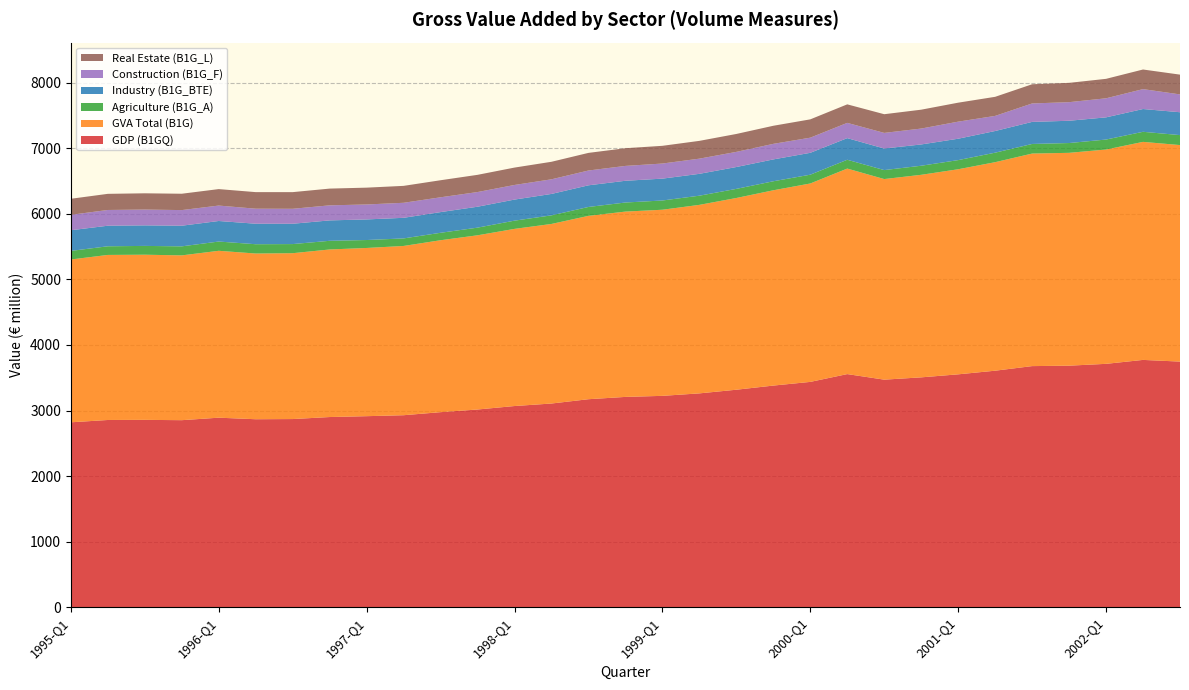

Reading left to right, list all the values displayed in this chart.

GDP (B1GQ): 2820.4	2855.8	2857.7	2852.9	2890.9	2867.3	2870.0	2900.8	2913.9	2928.6	2975.2	3015.8	3068.7	3107.0	3172.8	3208.0	3224.0	3261.8	3317.6	3380.8	3437.0	3556.1	3471.2	3506.3	3552.4	3607.8	3677.9	3684.5	3712.5	3772.5	3746.8
GVA Total (B1G): 2484.3	2518.4	2519.9	2514.5	2546.4	2528.5	2530.7	2556.8	2566.6	2582.6	2623.4	2658.1	2703.0	2740.0	2797.7	2827.6	2839.8	2876.4	2925.4	2979.9	3027.4	3136.0	3060.8	3090.5	3129.1	3181.6	3243.1	3247.6	3270.1	3326.8	3303.8
Agriculture (B1G_A): 131.0	132.0	134.4	137.7	141.3	141.9	139.1	132.2	121.2	115.1	113.6	116.7	125.5	131.1	135.7	138.4	141.1	139.9	139.1	137.6	134.2	134.4	136.8	138.4	139.5	145.1	146.5	149.5	152.2	153.7	152.0
Industry (B1G_BTE): 315.2	313.7	313.4	315.0	313.6	312.8	310.1	311.5	314.3	314.4	315.7	319.2	321.7	326.9	330.4	331.8	333.6	333.6	333.6	333.4	333.8	330.0	329.3	324.8	326.4	330.7	336.7	339.9	338.6	347.6	348.9
Construction (B1G_F): 235.5	240.2	241.3	238.4	235.4	229.3	228.4	229.7	228.3	229.2	225.9	224.0	222.9	223.2	225.9	226.8	230.4	231.6	231.0	237.4	231.1	232.8	238.1	242.6	260.5	230.5	281.4	283.7	290.9	303.8	272.0
Real Estate (B1G_L): 244.6	246.2	247.8	249.5	251.2	252.7	254.1	255.4	256.6	258.2	260.2	262.4	265.2	267.3	268.8	269.9	270.2	271.4	273.3	275.9	279.4	282.5	285.2	287.9	289.5	291.1	292.8	294.6	296.8	299.1	301.7